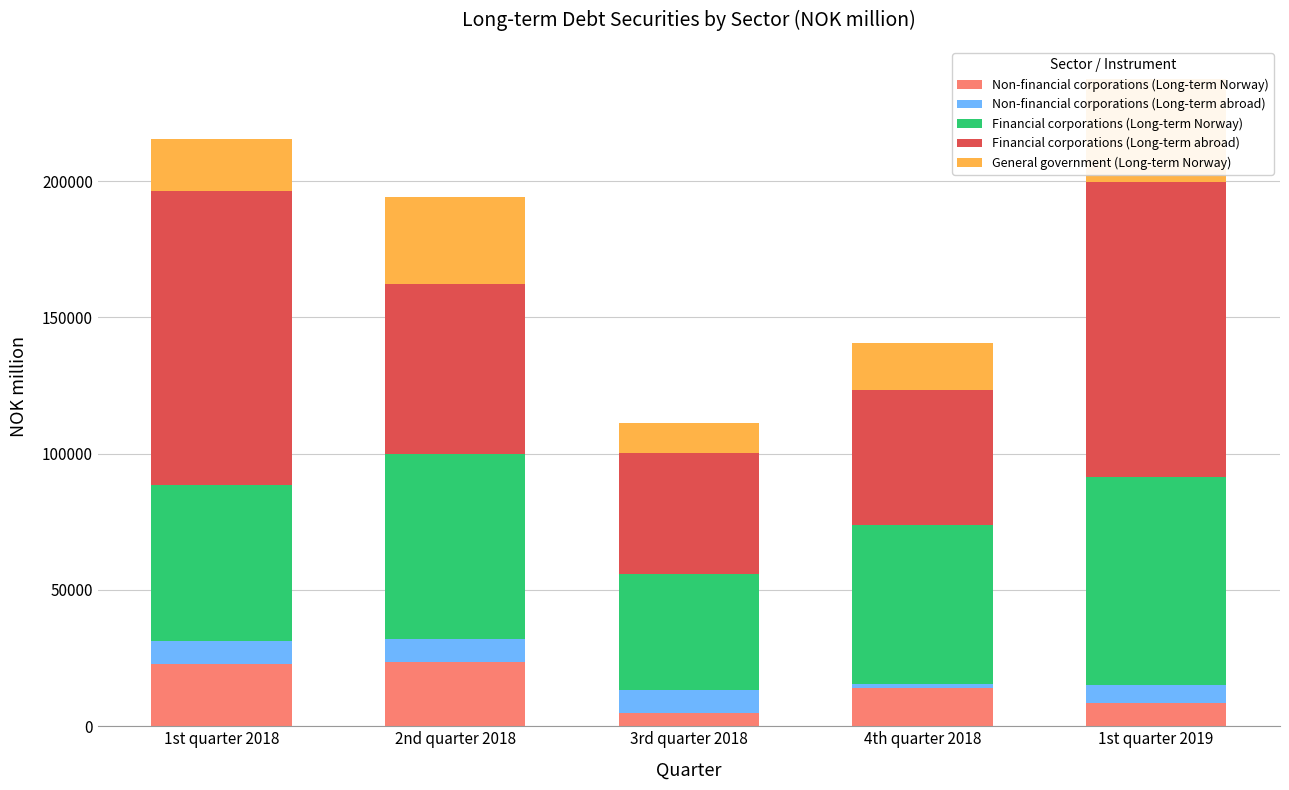

What is the label of the 5th bar from the left?

1st quarter 2019